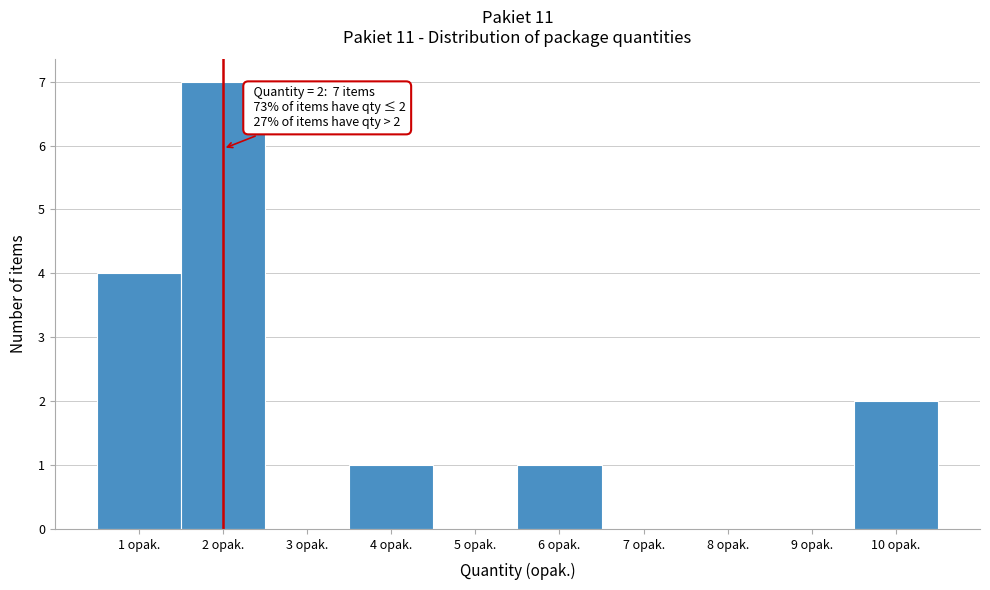

Over which range of the x-axis is the bar tallest?

1.5 to 2.5